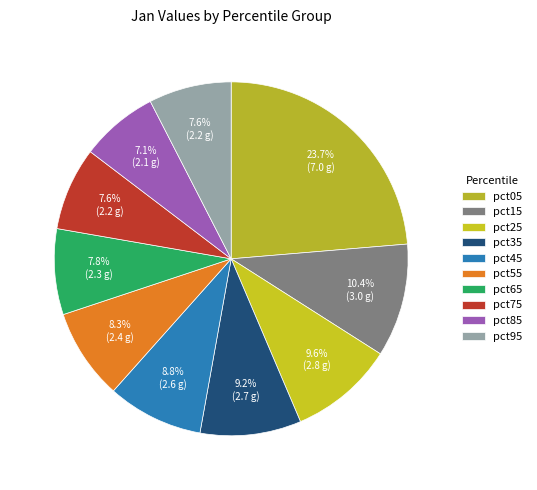

Which has a higher value, pct75 or pct25?

pct25